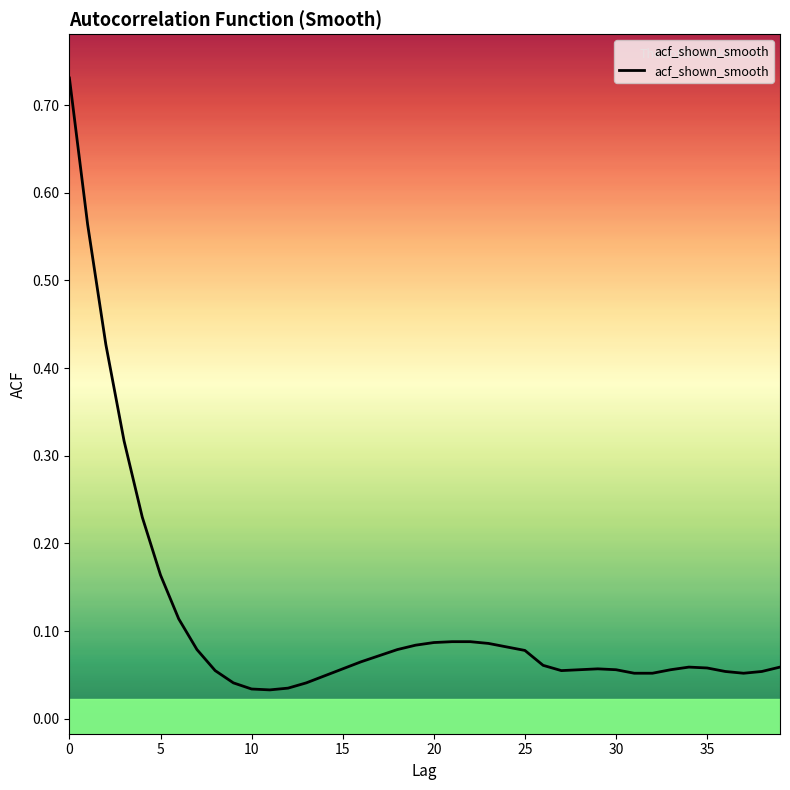

Reading right to left, extract all data points from this chart.

0.1	0.1	0.1	0.1	0.1	0.1	0.1	0.1	0.1	0.1	0.1	0.1	0.1	0.1	0.1	0.1	0.1	0.1	0.1	0.1	0.1	0.1	0.1	0.1	0.1	0.0	0.0	0.0	0.0	0.0	0.0	0.1	0.1	0.1	0.2	0.2	0.3	0.4	0.6	0.7